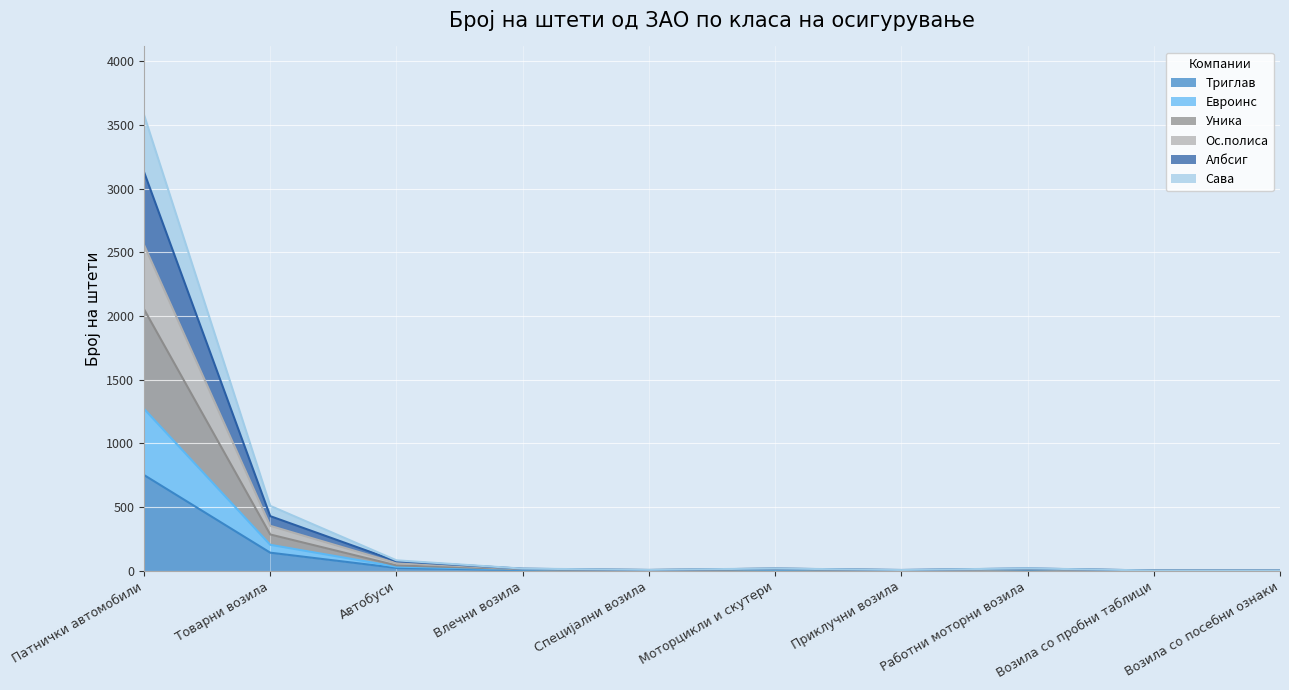

What is the label of the 3rd point from the left?

Автобуси